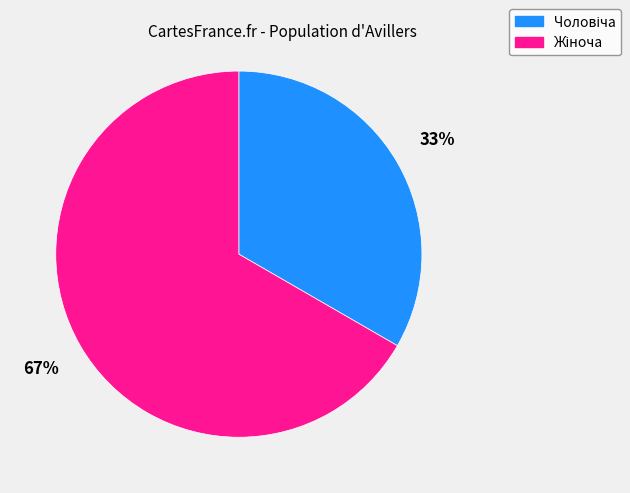

Is there a majority slice in this chart?

Yes